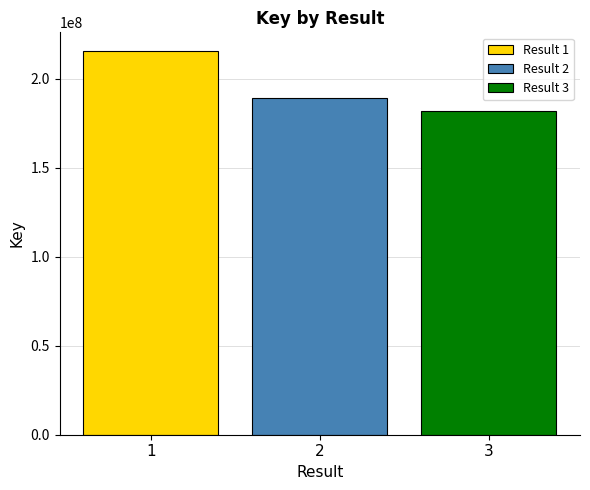

How many data points does each series have?

1